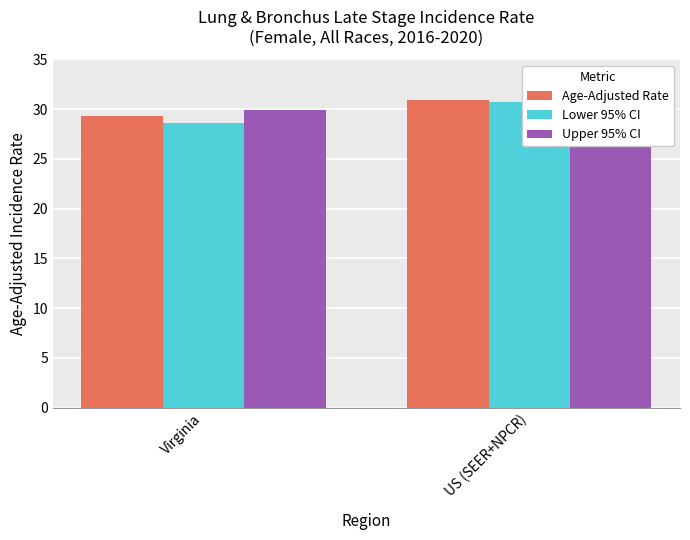

Between Virginia and US (SEER+NPCR), which series saw the biggest shift?

Lower 95% CI